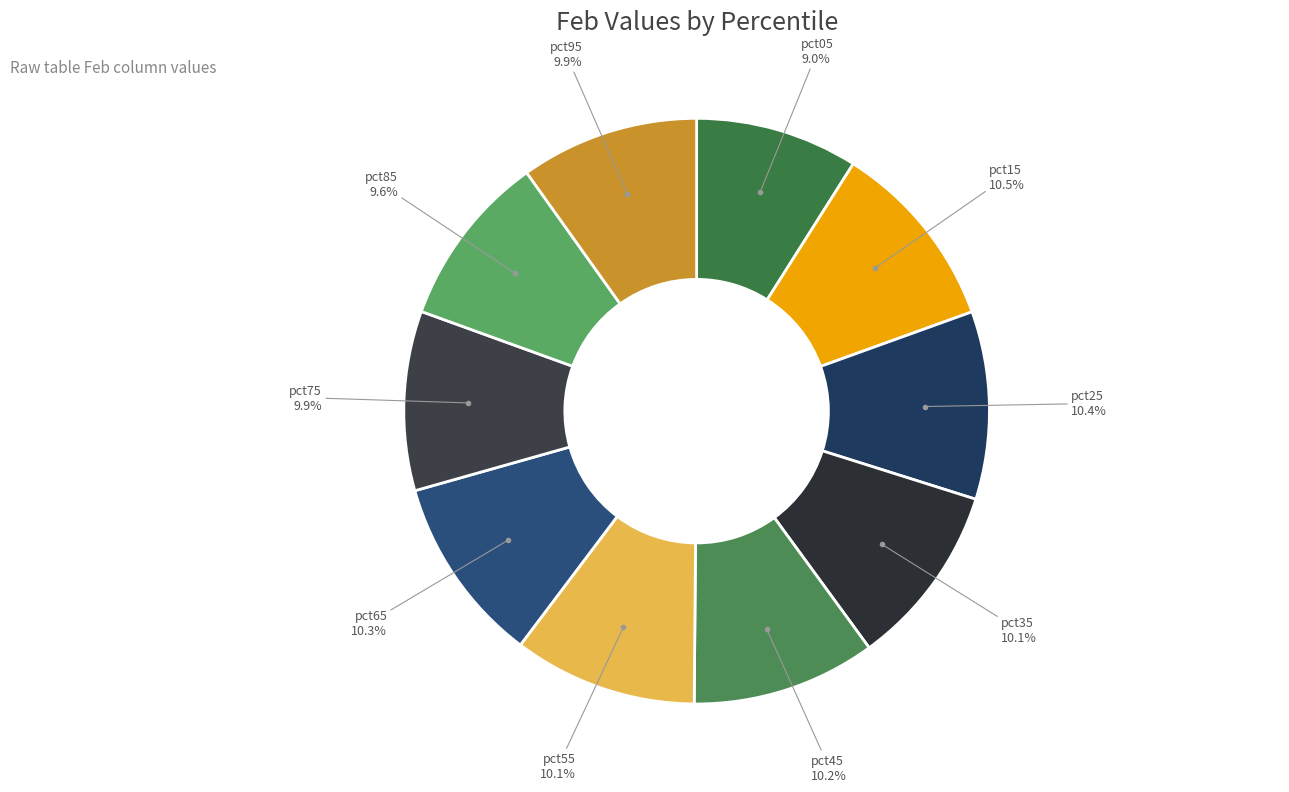

Which category has the smallest portion of the pie?

pct05